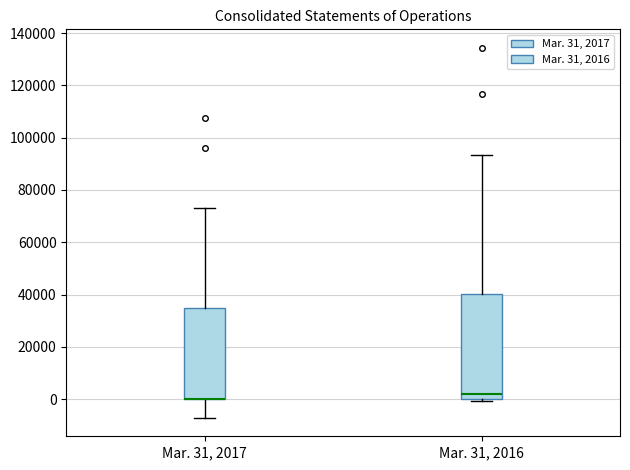

Which box is the tallest, from its lower edge to its upper edge?

Mar. 31, 2016